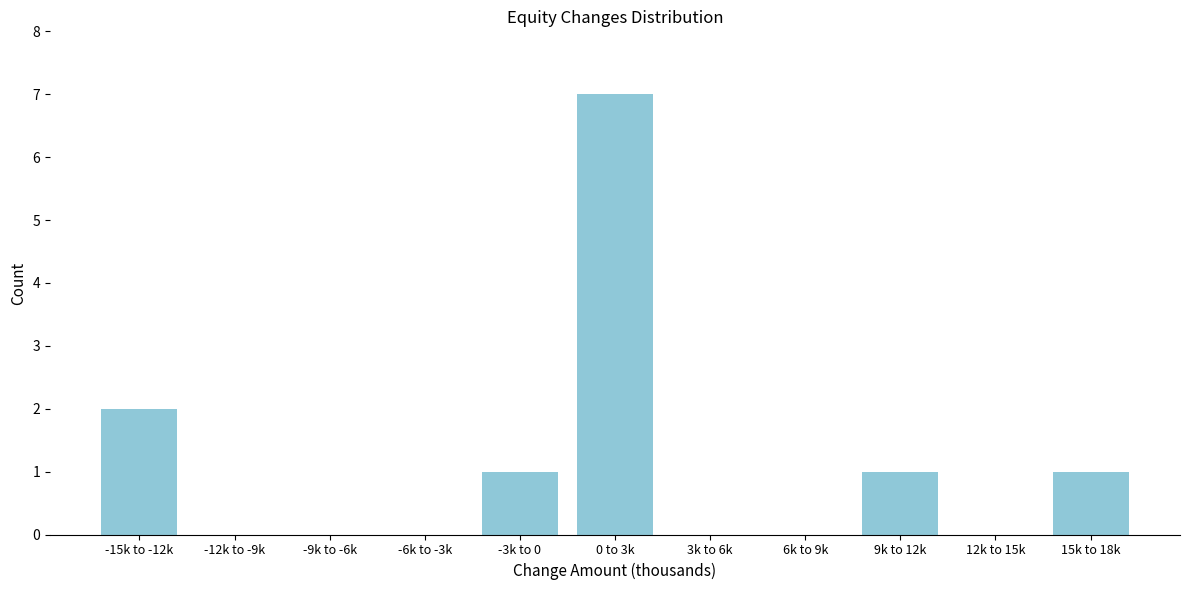

Reading right to left, list all the values displayed in this chart.

15k to 18k=1	12k to 15k=0	9k to 12k=1	6k to 9k=0	3k to 6k=0	0 to 3k=7	-3k to 0=1	-6k to -3k=0	-9k to -6k=0	-12k to -9k=0	-15k to -12k=2